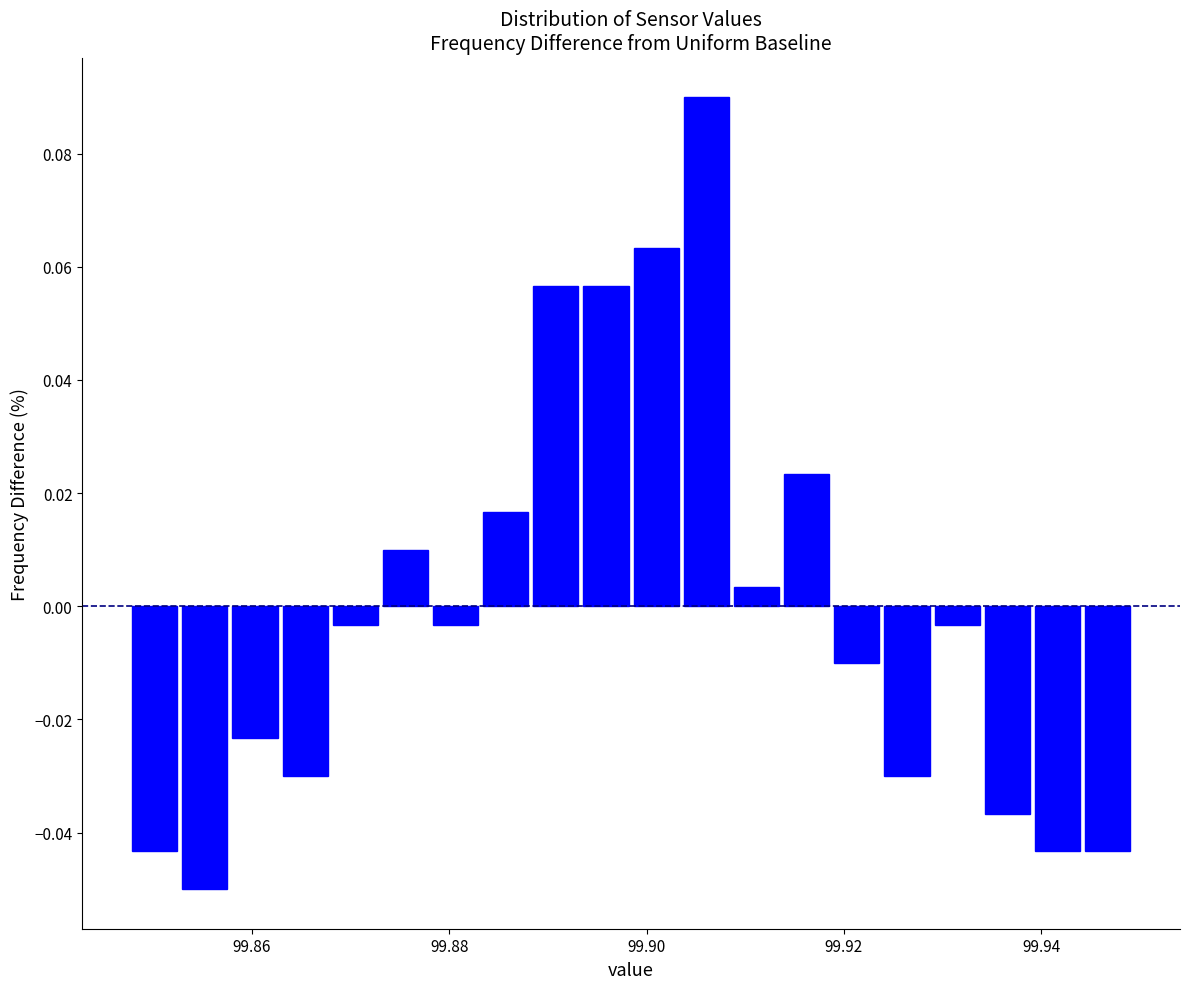

Read against the x-axis, roughly where is the centre of the tallest bar?

99.906